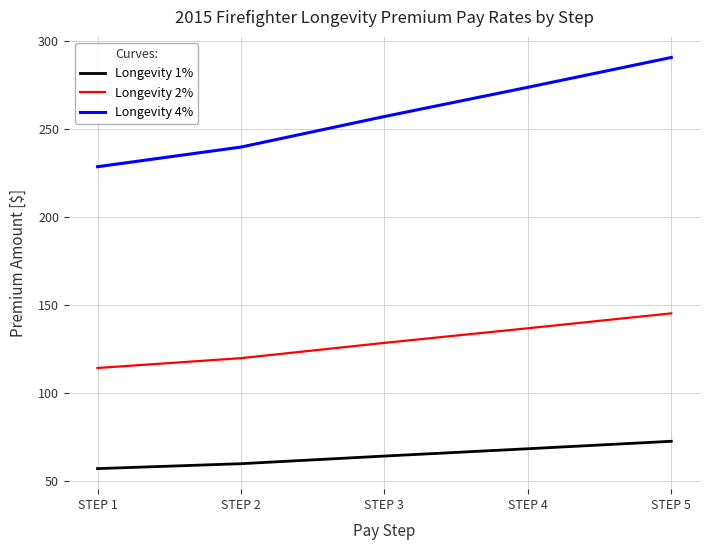

True or false: Longevity 1% and Longevity 2% cross at least once.

False